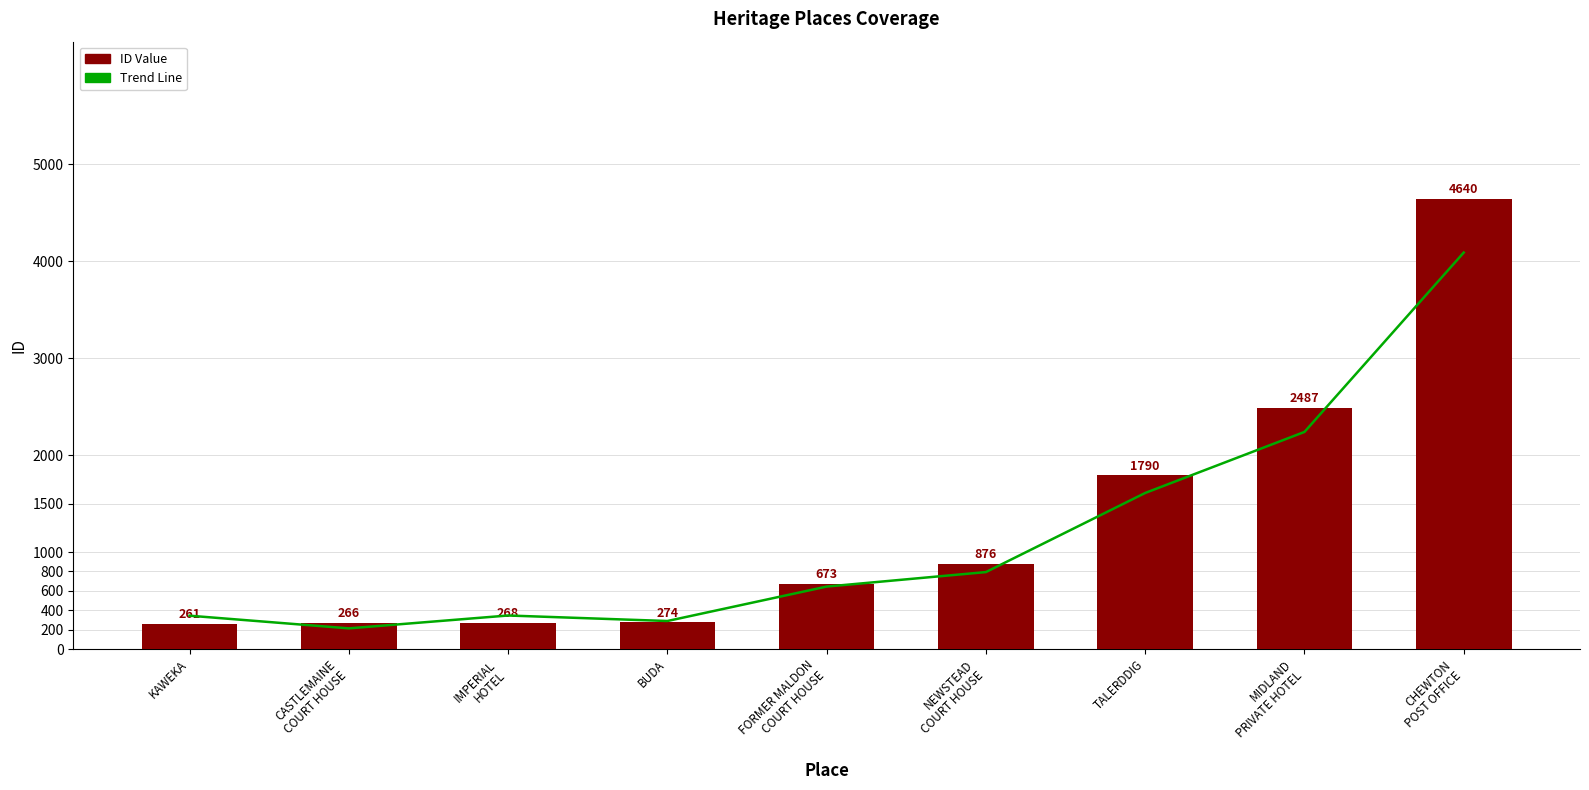

True or false: Trend Line has a value of 213.1 at CASTLEMAINE
COURT HOUSE.

True